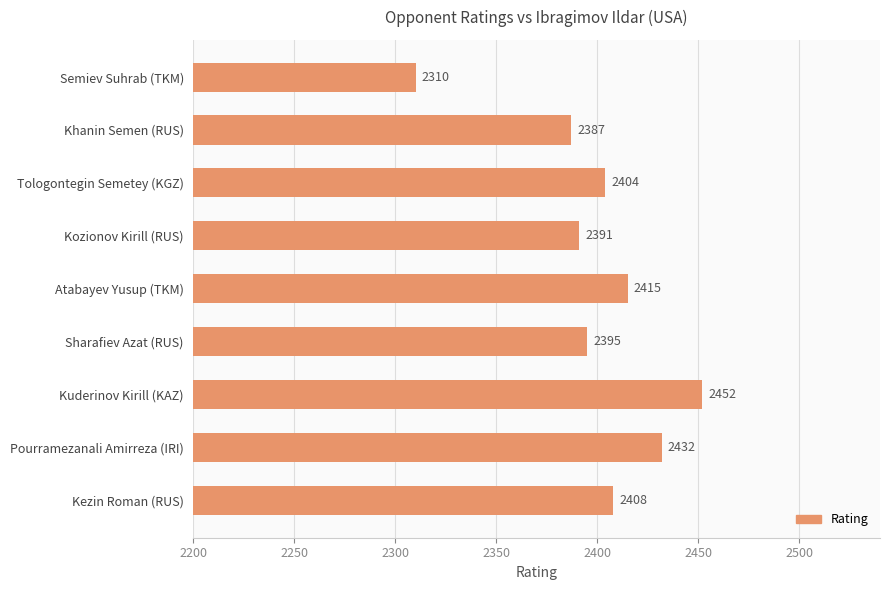

How many data points are less than 2404?

4